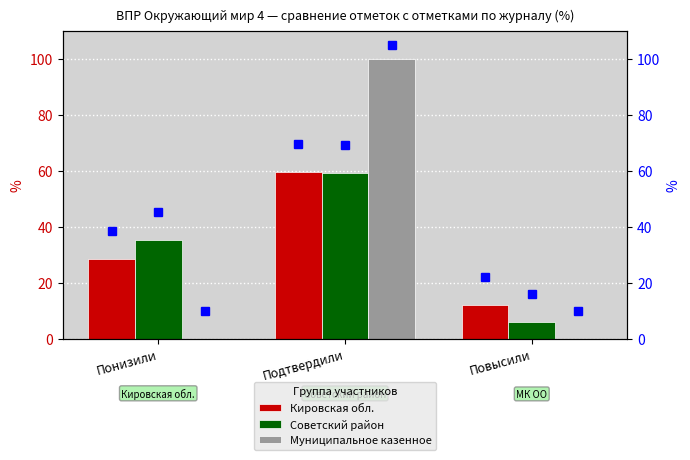

At which category is the sum across all series the highest?

Подтвердили